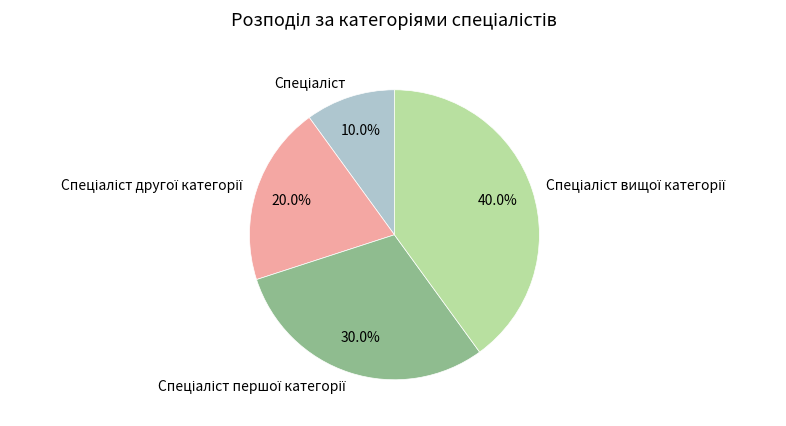

Does any single category account for the majority?

No